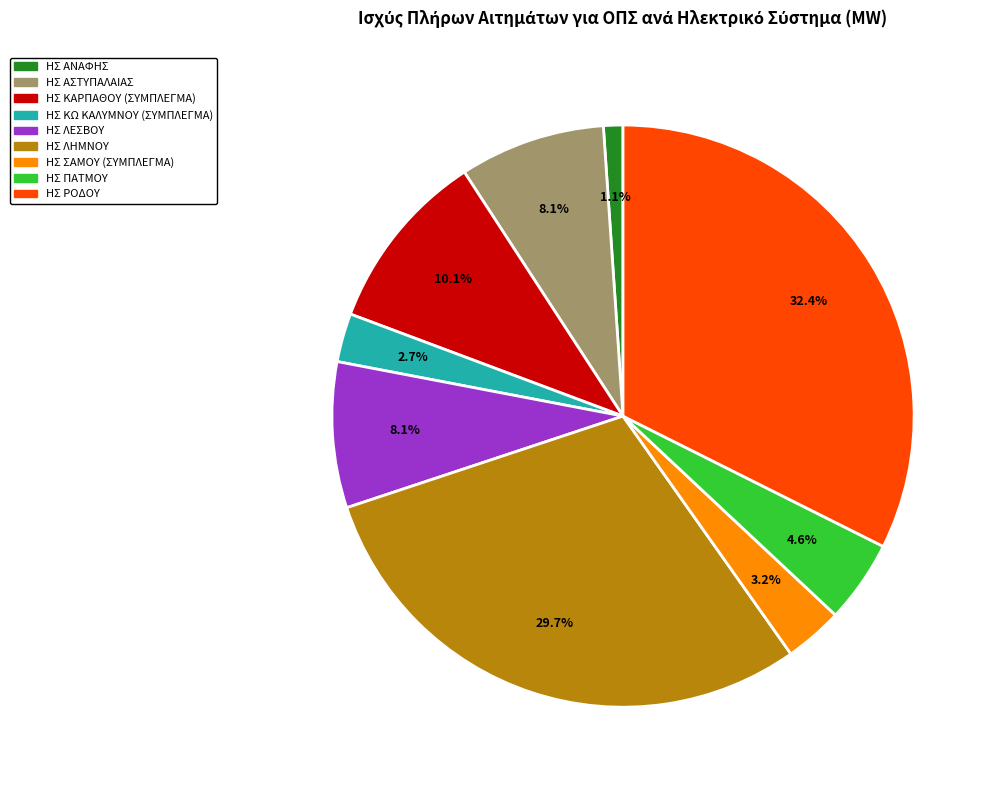

Is there a majority slice in this chart?

No